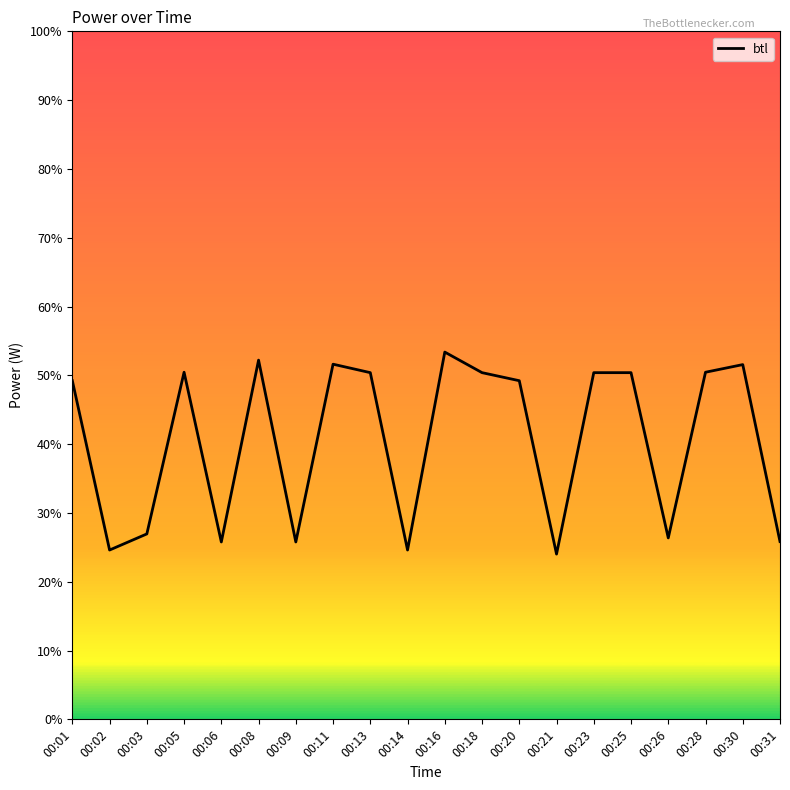

What is the minimum value shown in the chart?

24.0